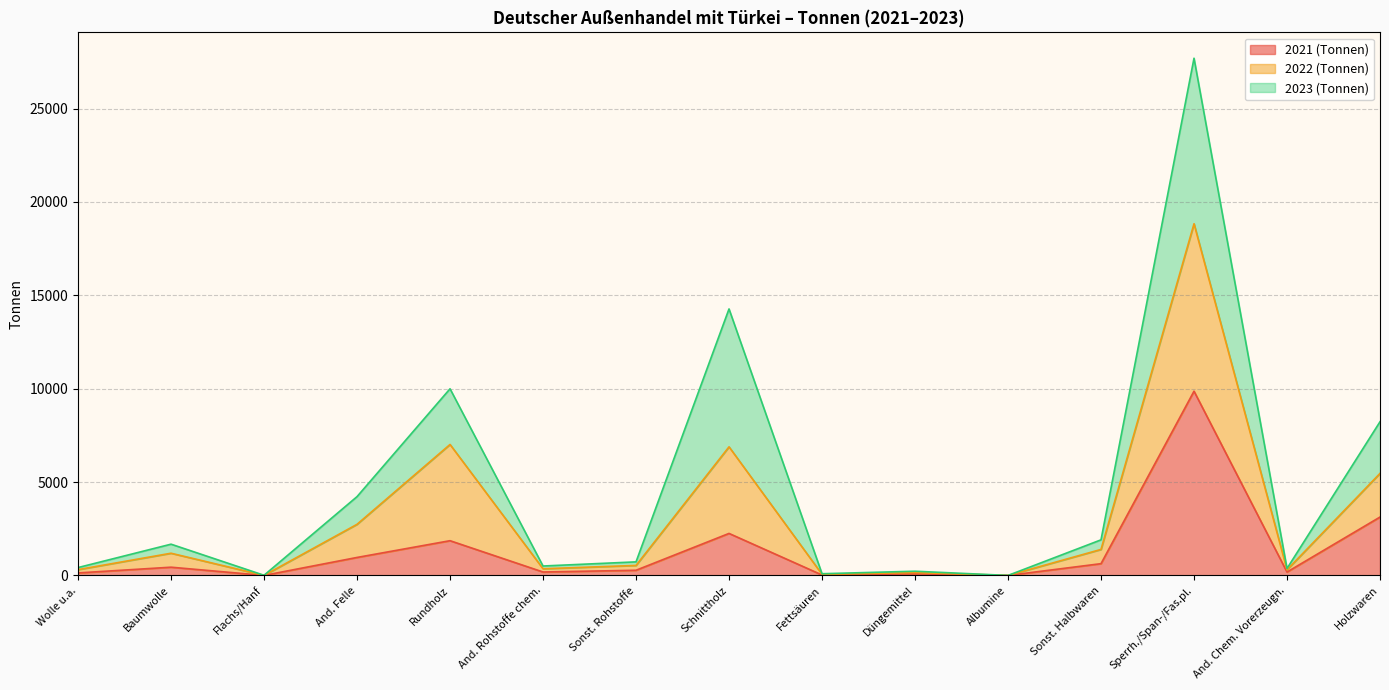

True or false: 2022 (Tonnen) and 2021 (Tonnen) cross at least once.

False